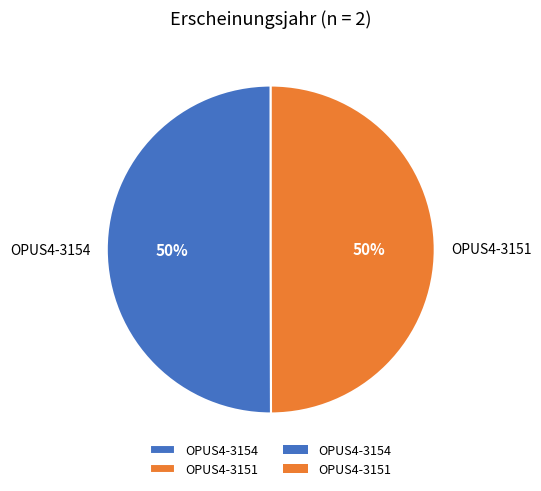

Combined, do OPUS4-3154 and OPUS4-3151 account for over 50%?

Yes